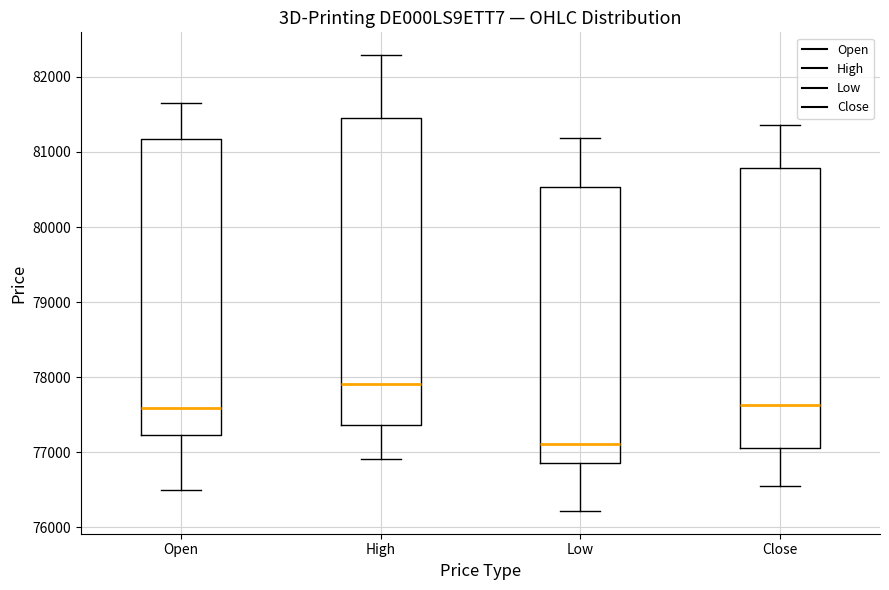

Where does the upper whisker of the box for Open end on the y-axis? The values are not printed on the chart, so give them approximately, as read against the axis.

81700